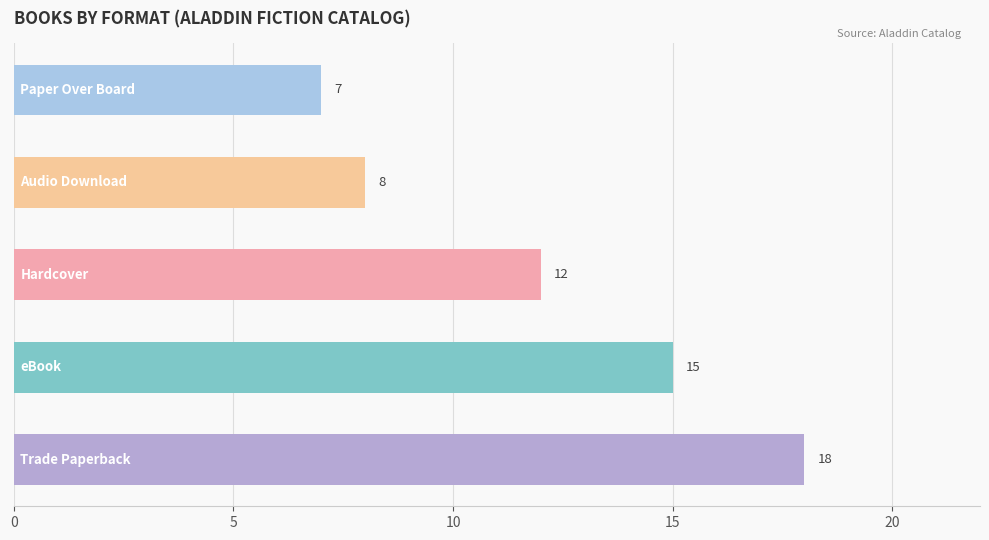

Does the chart contain any negative values?

No